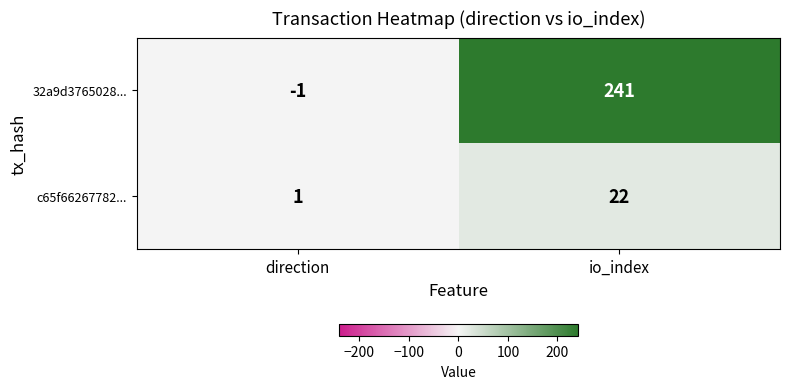

Is it true that 32a9d3765028... equals -1 at direction?

True